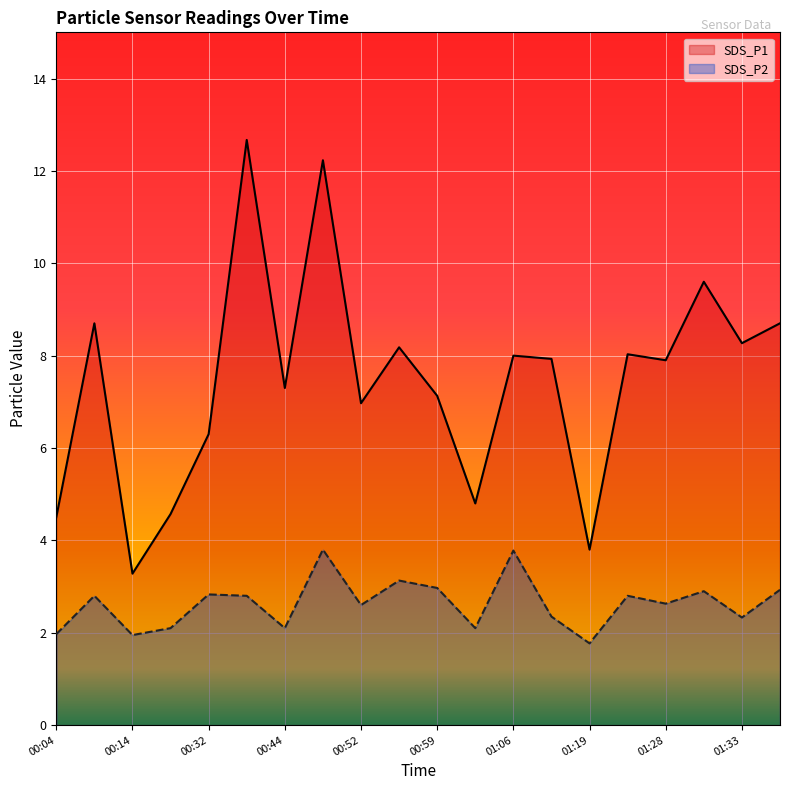

At which label is SDS_P1 closest to 7?

00:52